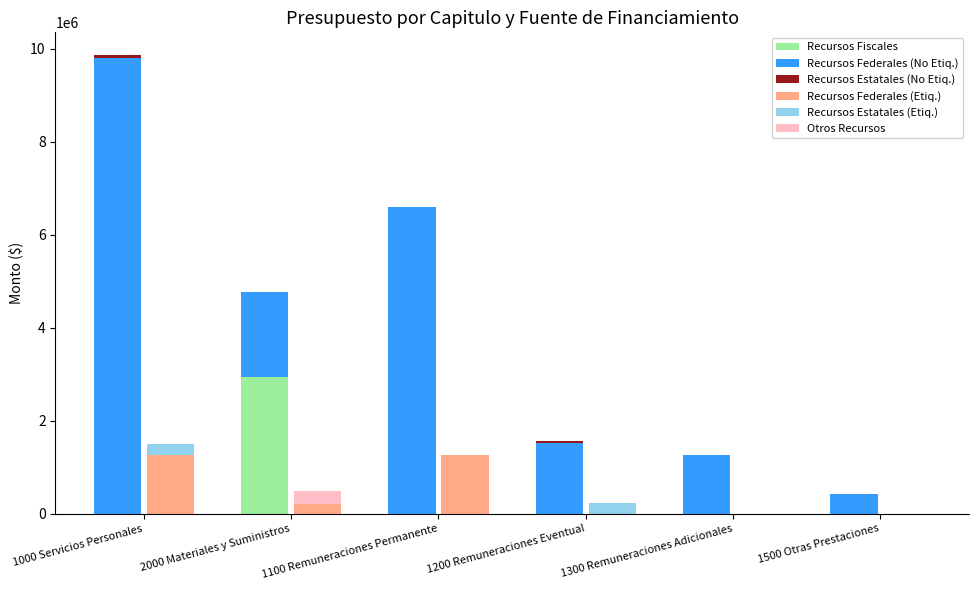

What is the label of the 4th bar from the right?

1100 Remuneraciones Permanente